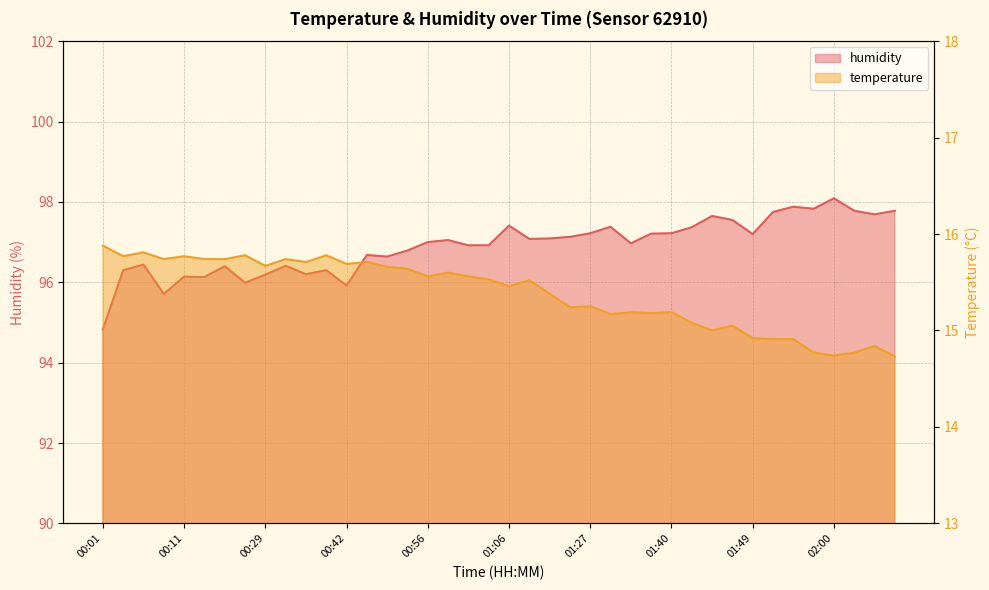

In temperature, how many points are higher than both neighbors (excluding endpoints)?

13